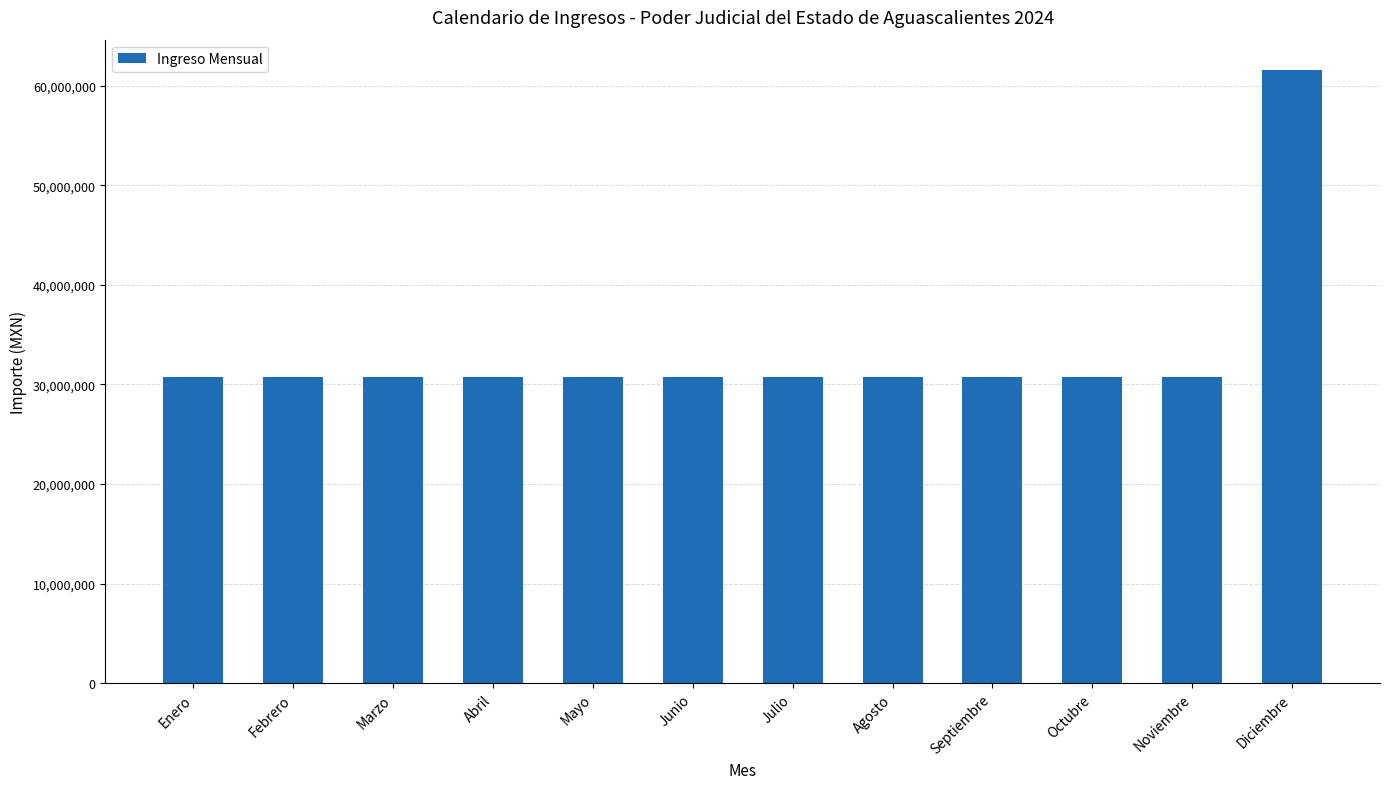

What value does the data have at Mayo?

30777000